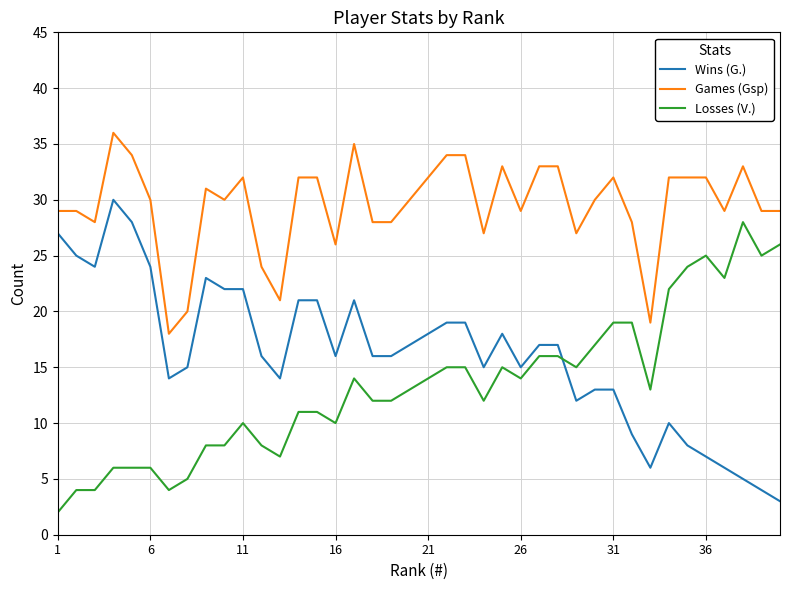

What are all the series names shown in the legend?

Wins (G.), Games (Gsp), Losses (V.)